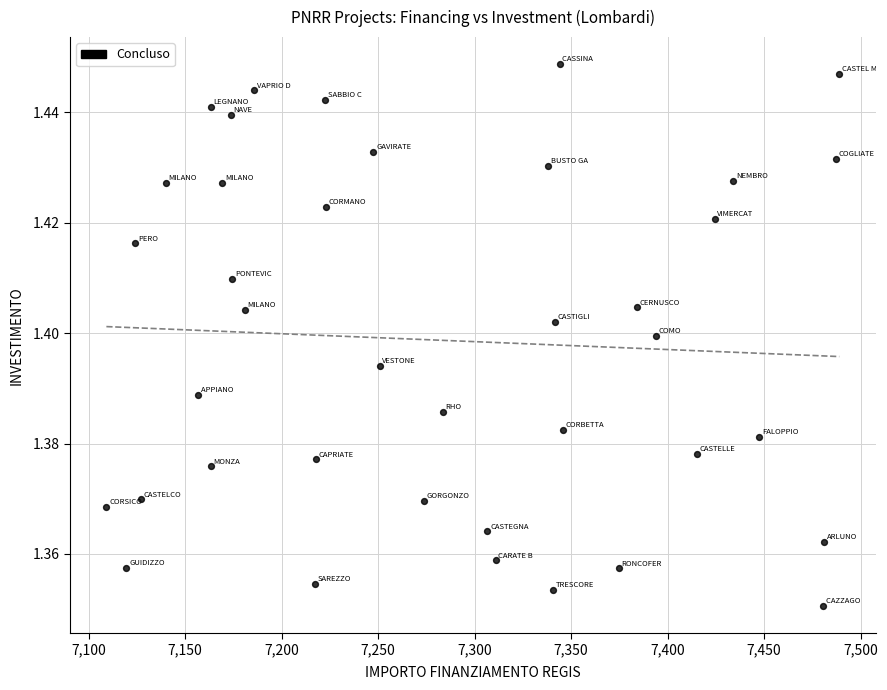

What is the range of X values (max minus min)?

379.7